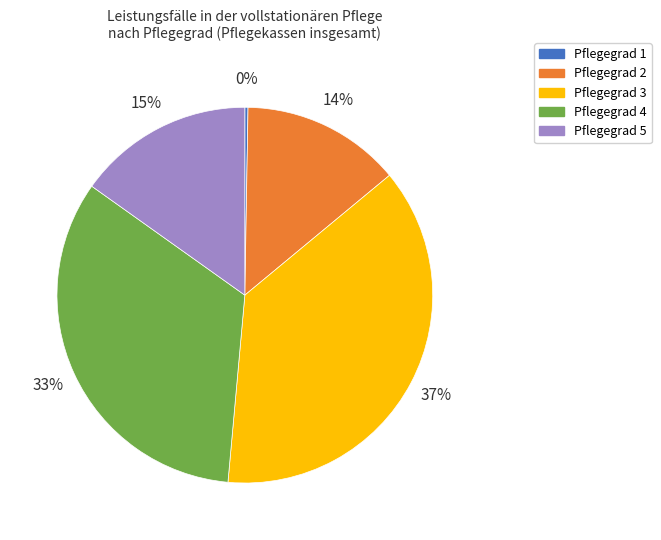

Which slice is the largest?

Pflegegrad 3